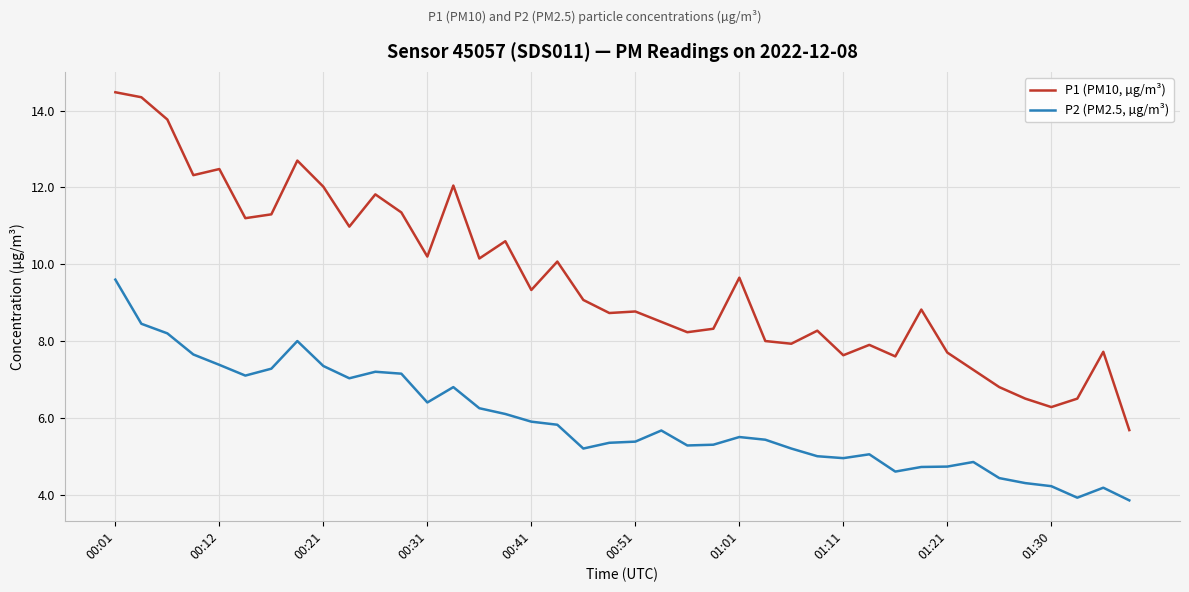

Rank the series by their maximum value, from highest to lowest.

P1 (PM10, µg/m³), P2 (PM2.5, µg/m³)